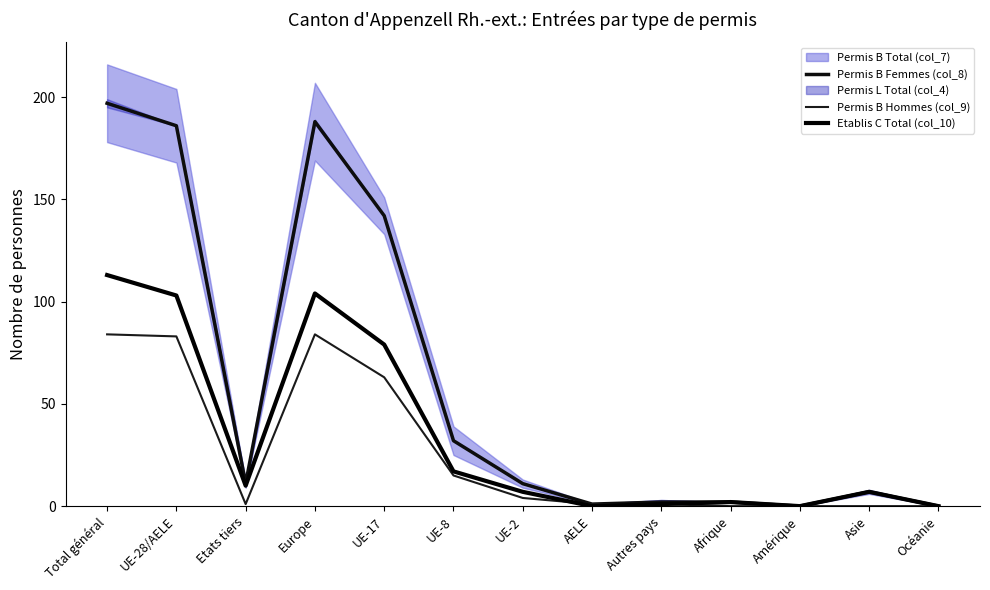

What is the difference between the Permis B Femmes (col_8) values at Etats tiers and Afrique?

9